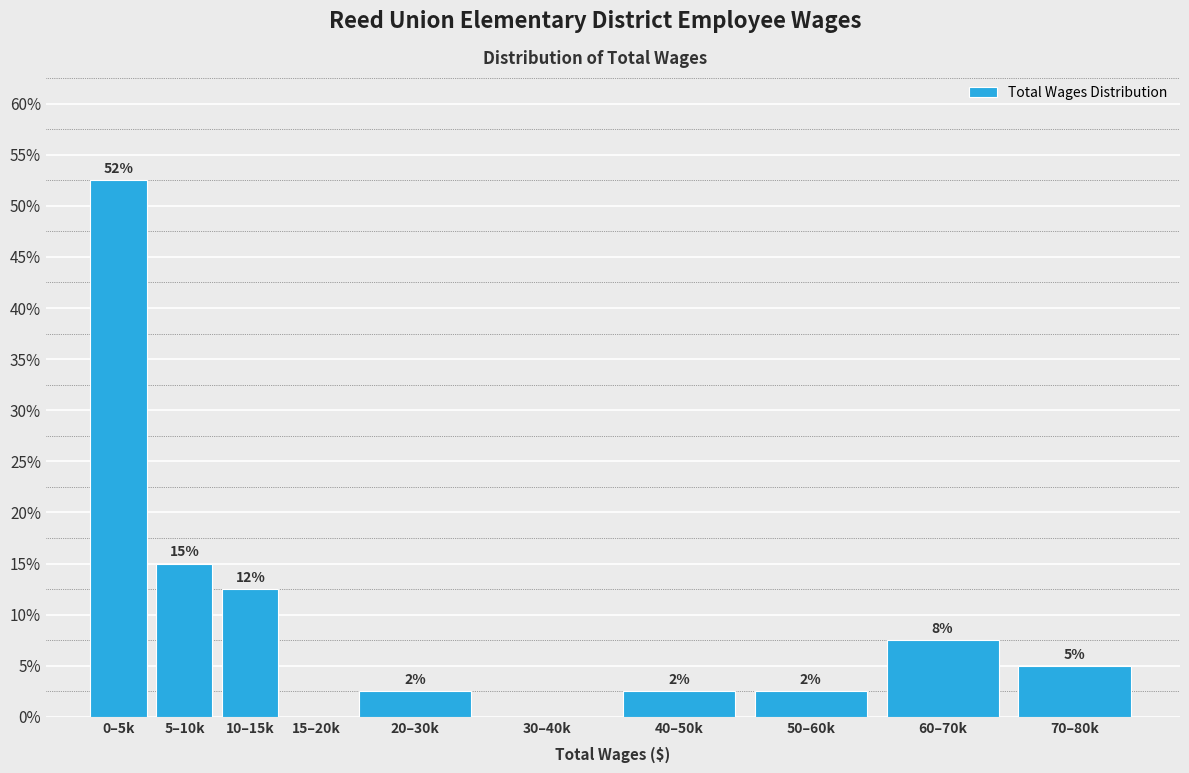

Are the bars horizontal?

No